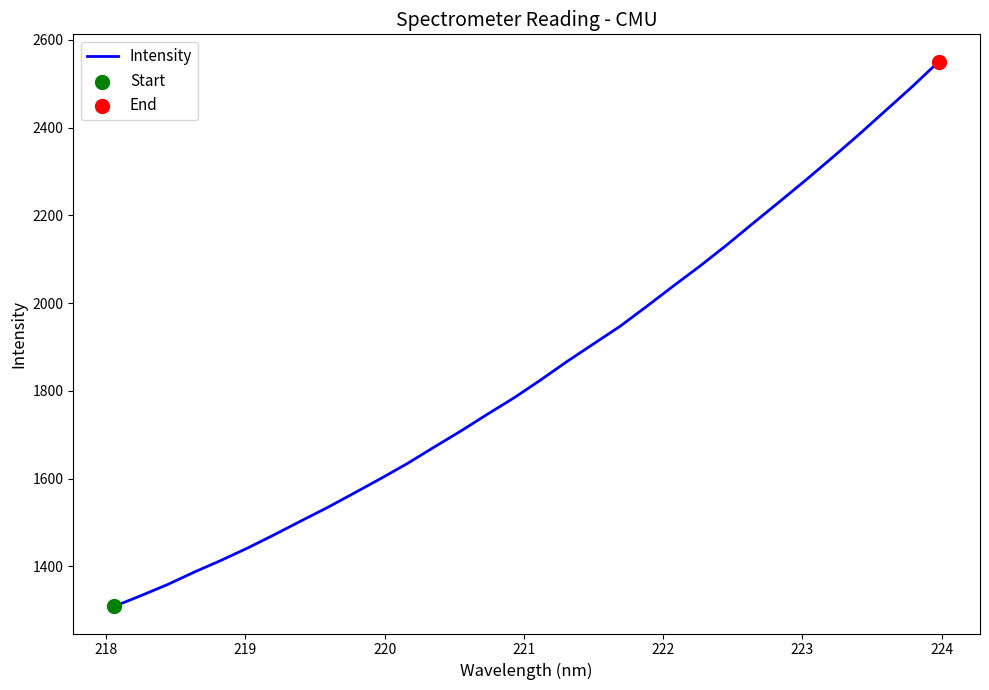

What is the smallest value displayed?

1309.0